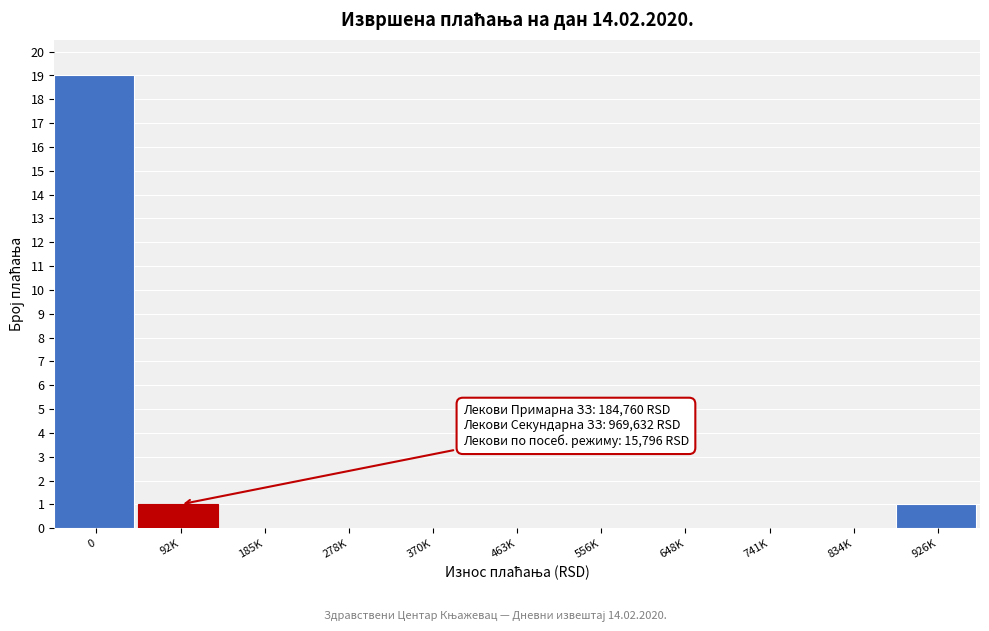

Reading left to right, what are all the values shown in this chart?

0=19	92K=1	185K=0	278K=0	370K=0	463K=0	556K=0	648K=0	741K=0	834K=0	926K=1